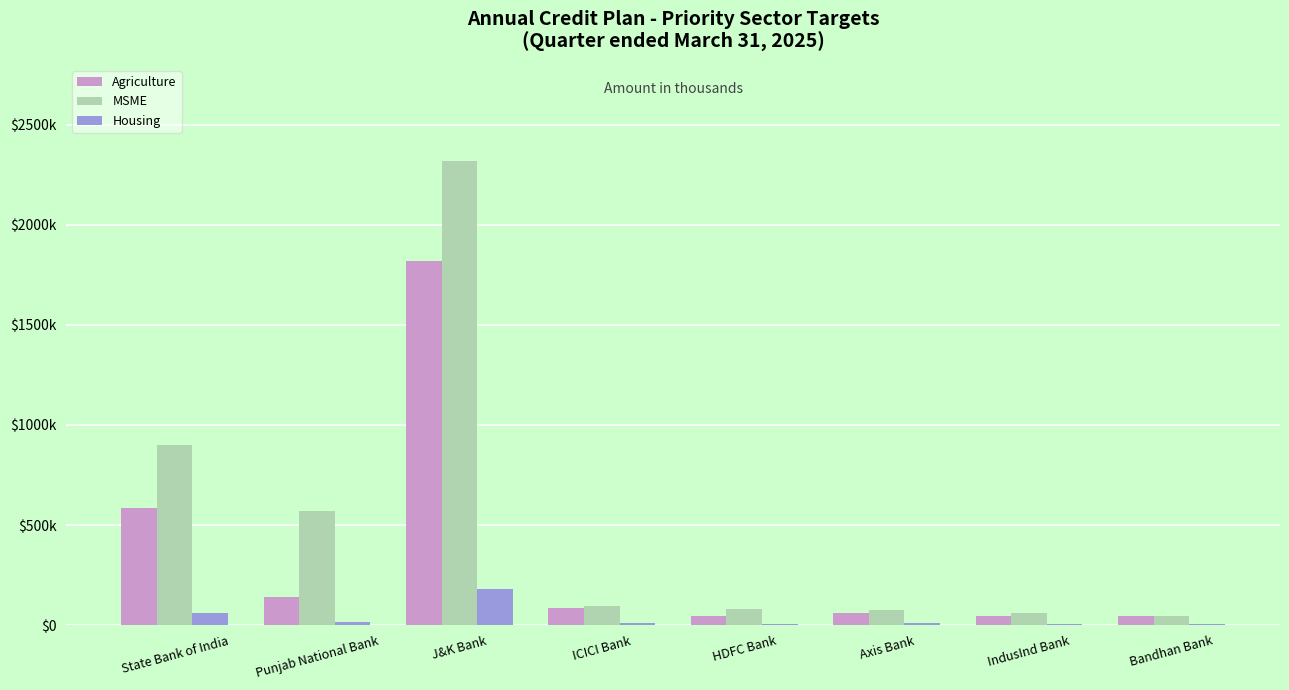

At how many categories does at least one series exceed 606868?

2